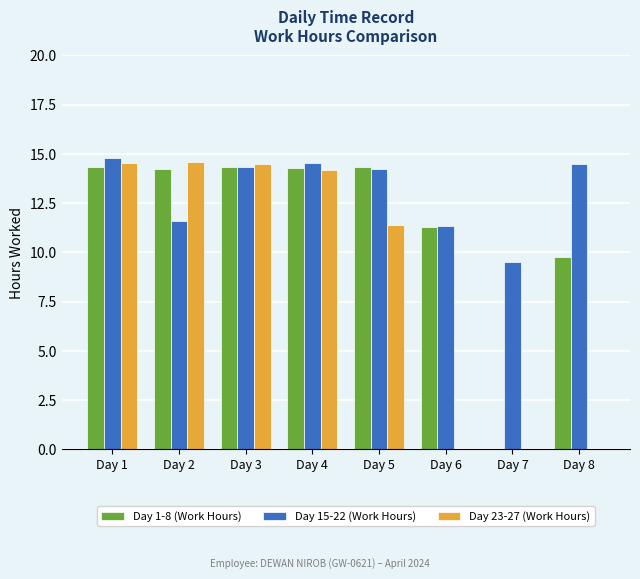

Does the chart contain stacked bars?

No